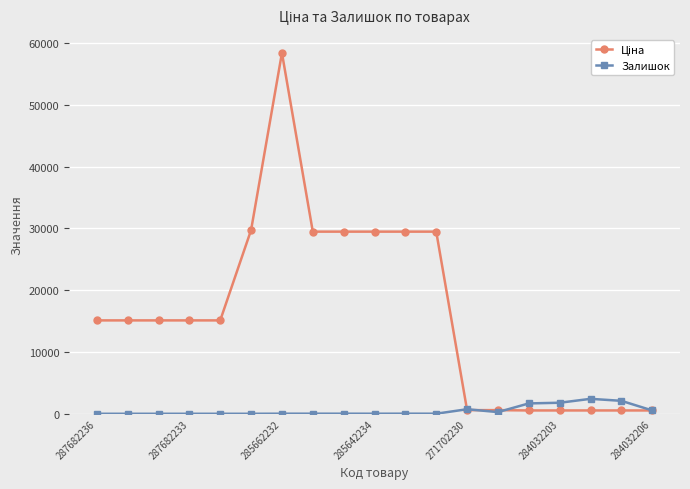

What is the maximum value for Залишок?

2419.0